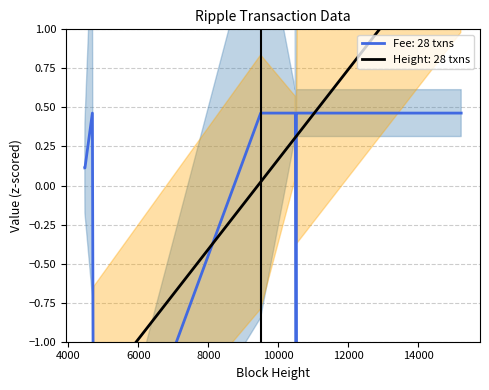

Which series changed the most between 10514 and 15211?

Height